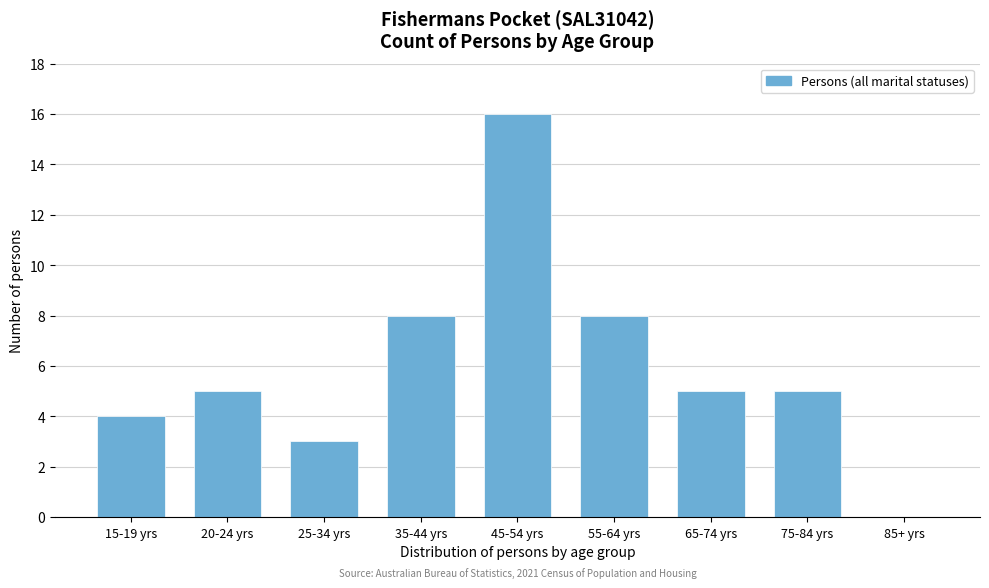

Reading left to right, extract all data points from this chart.

15-19 yrs=4	20-24 yrs=5	25-34 yrs=3	35-44 yrs=8	45-54 yrs=16	55-64 yrs=8	65-74 yrs=5	75-84 yrs=5	85+ yrs=0